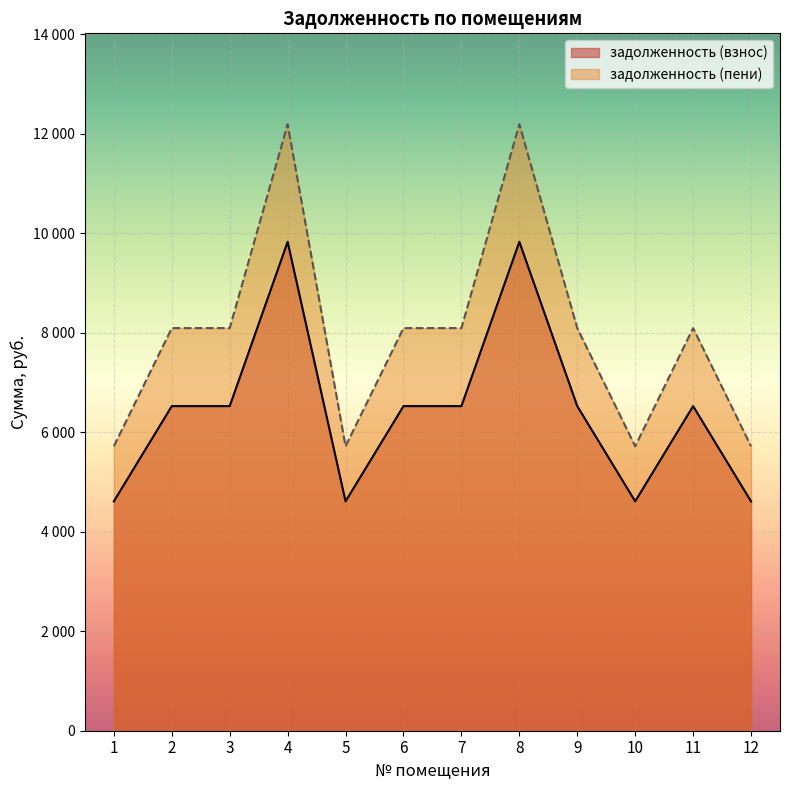

Is it true that задолженность (взнос) equals 9826.9 at 8?

True